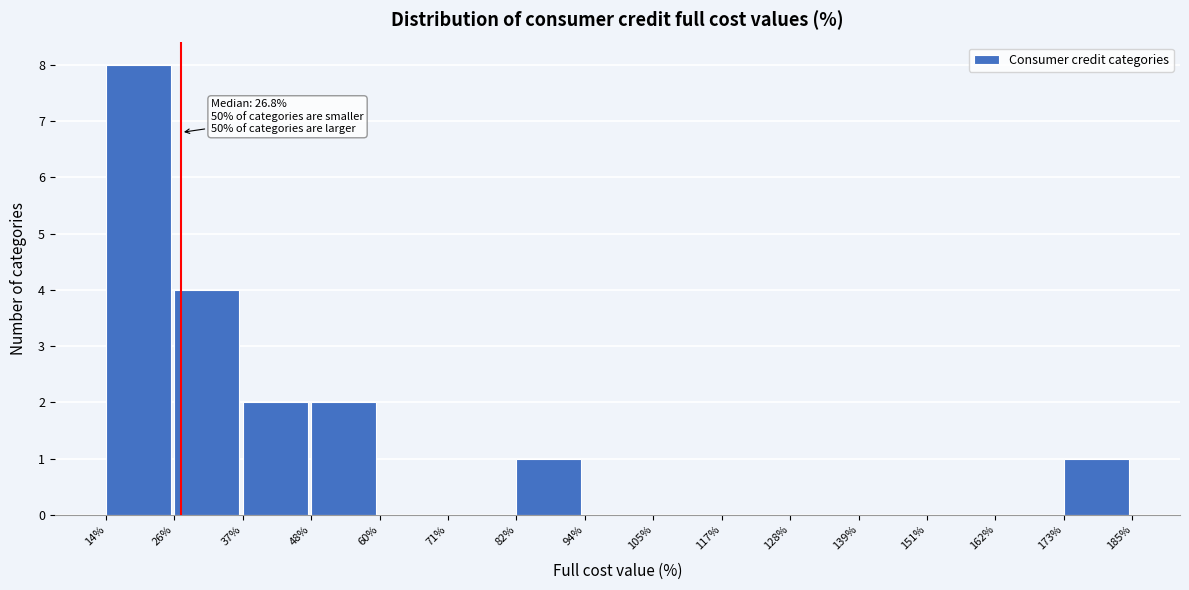

Which range on the x-axis has the tallest bar?

14% to 26%